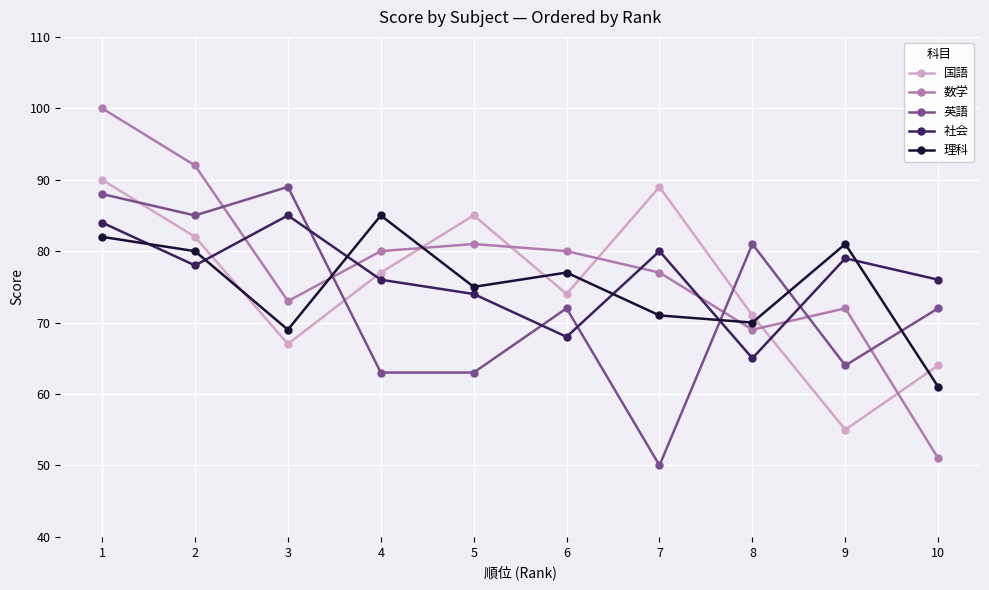

Does the chart have visible grid lines?

Yes